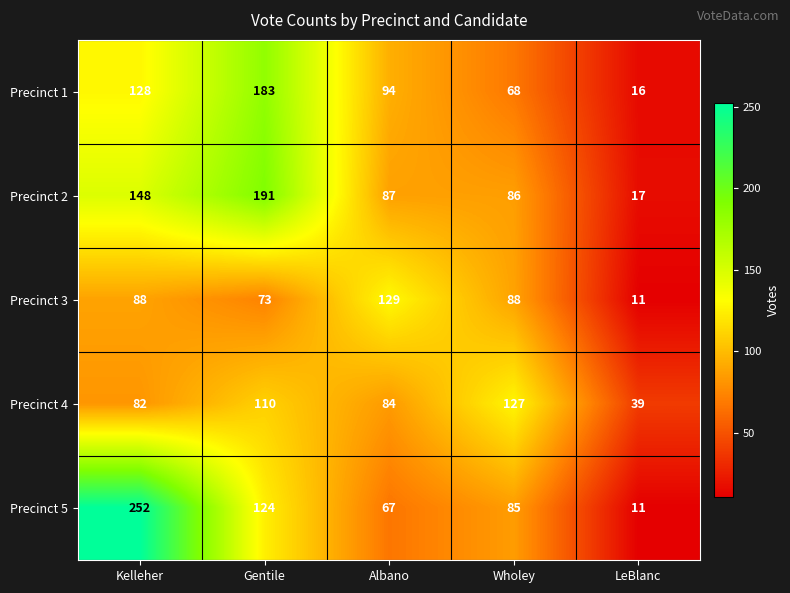

At which category does the chart reach its minimum across all series?

LeBlanc